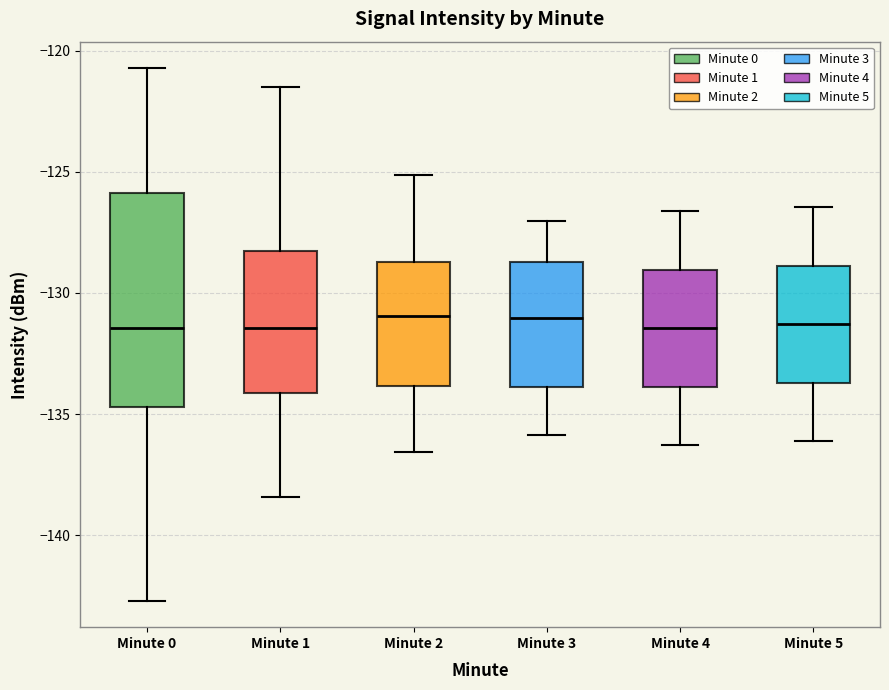

Reading left to right, transcribe this box plot: for each box, give where its median line is, the range the box spans, and where its two whiskers end, as read against the y-axis. The values are not printed on the chart, so give them approximately, as read against the axis.

Minute 0: median -131.5, box -134.5 to -126.0, whiskers -142.5 to -120.5
Minute 1: median -131.5, box -134.0 to -128.5, whiskers -138.5 to -121.5
Minute 2: median -131.0, box -134.0 to -128.5, whiskers -136.5 to -125.0
Minute 3: median -131.0, box -134.0 to -128.5, whiskers -136.0 to -127.0
Minute 4: median -131.5, box -134.0 to -129.0, whiskers -136.5 to -126.5
Minute 5: median -131.5, box -133.5 to -129.0, whiskers -136.0 to -126.5